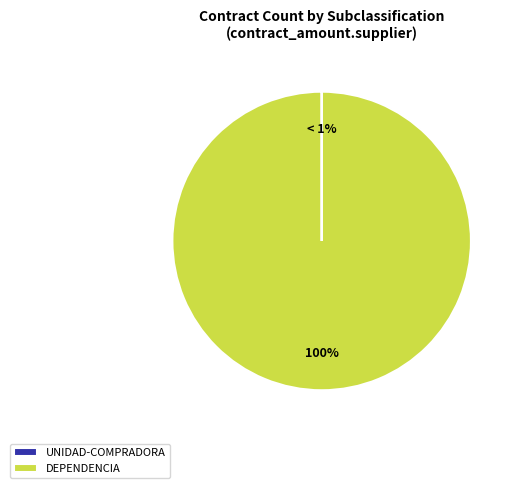

Is the sum of unidad-compradora and dependencia greater than half?

Yes